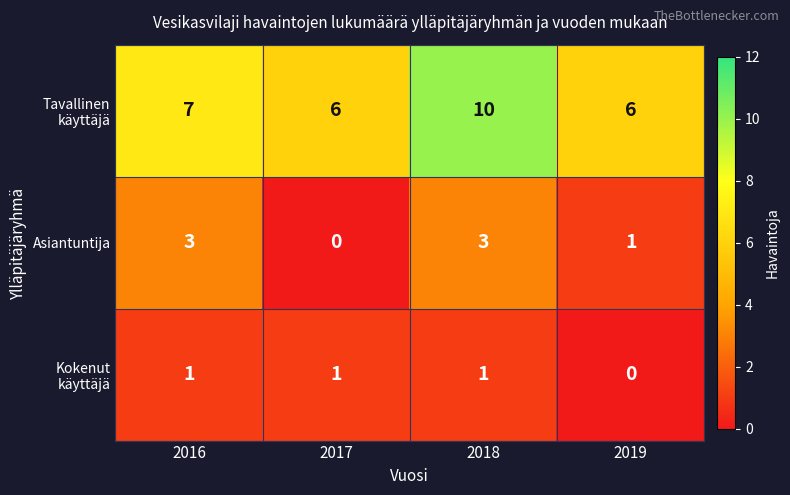

True or false: Asiantuntija has a value of 3 at 2016.

True